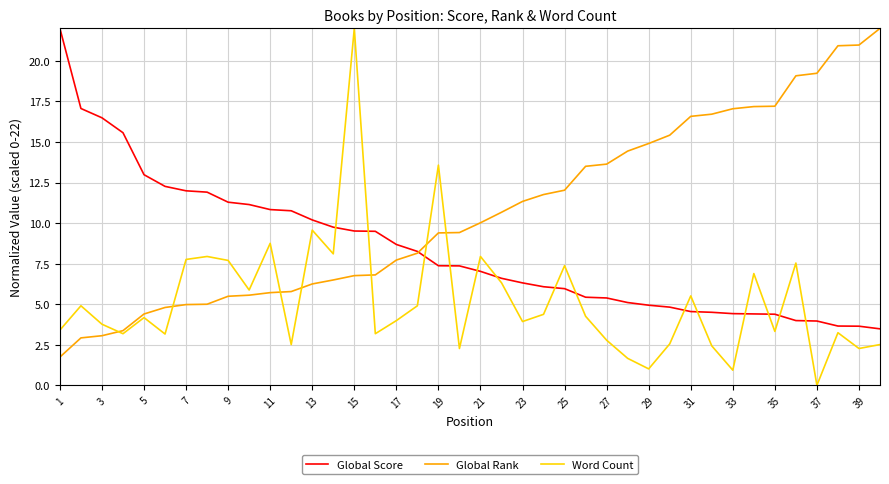

How many values in the Global Rank series are below 10?

20